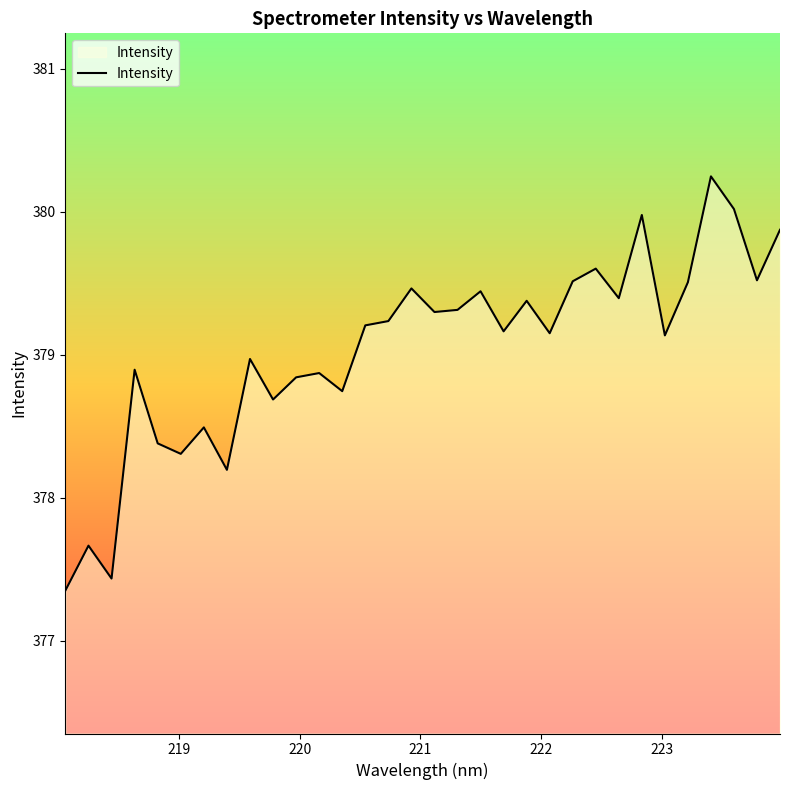

What is the greatest value displayed?

380.2